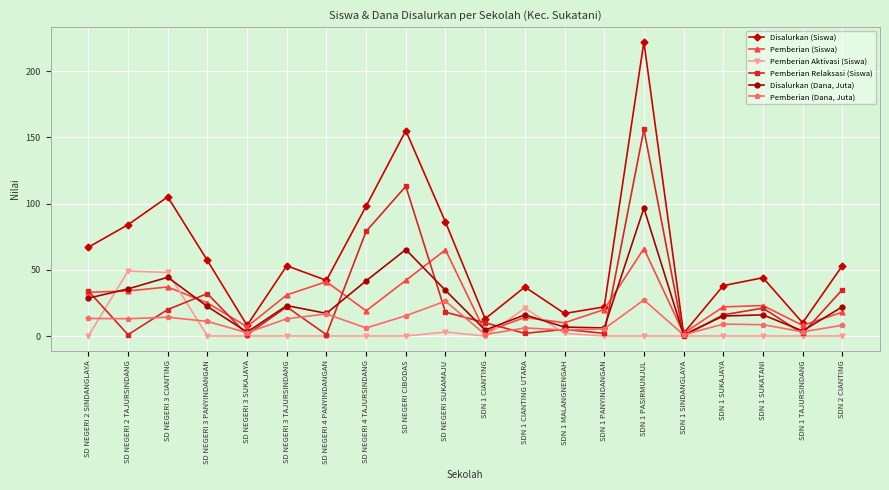

Rank the series at SDN 2 CIANTING from lowest to highest value.

Pemberian Aktivasi (Siswa), Pemberian (Dana, Juta), Pemberian (Siswa), Disalurkan (Dana, Juta), Pemberian Relaksasi (Siswa), Disalurkan (Siswa)